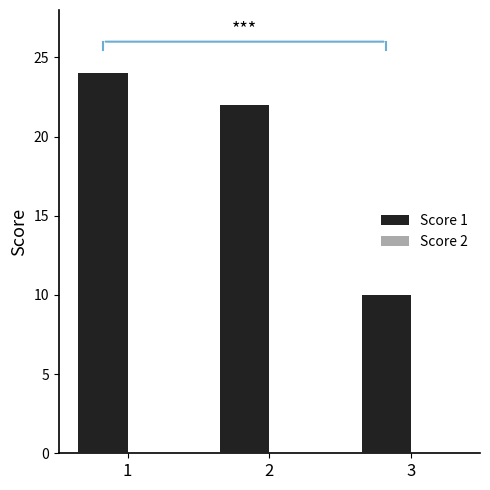

List the labels in order of value, smallest first.

3, 2, 1